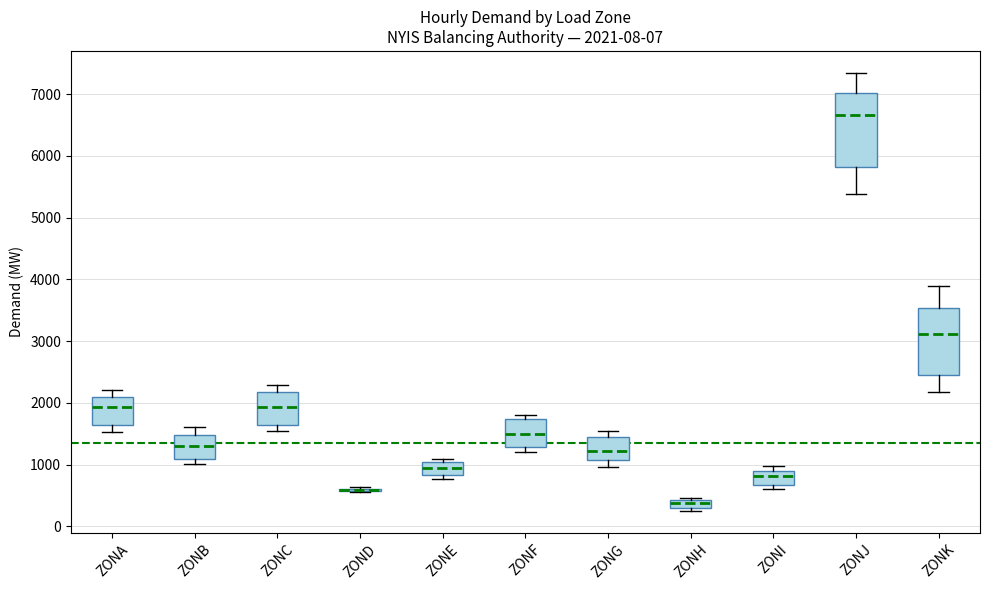

Comparing the boxes themselves (not the whiskers), which one is the tallest?

ZONJ